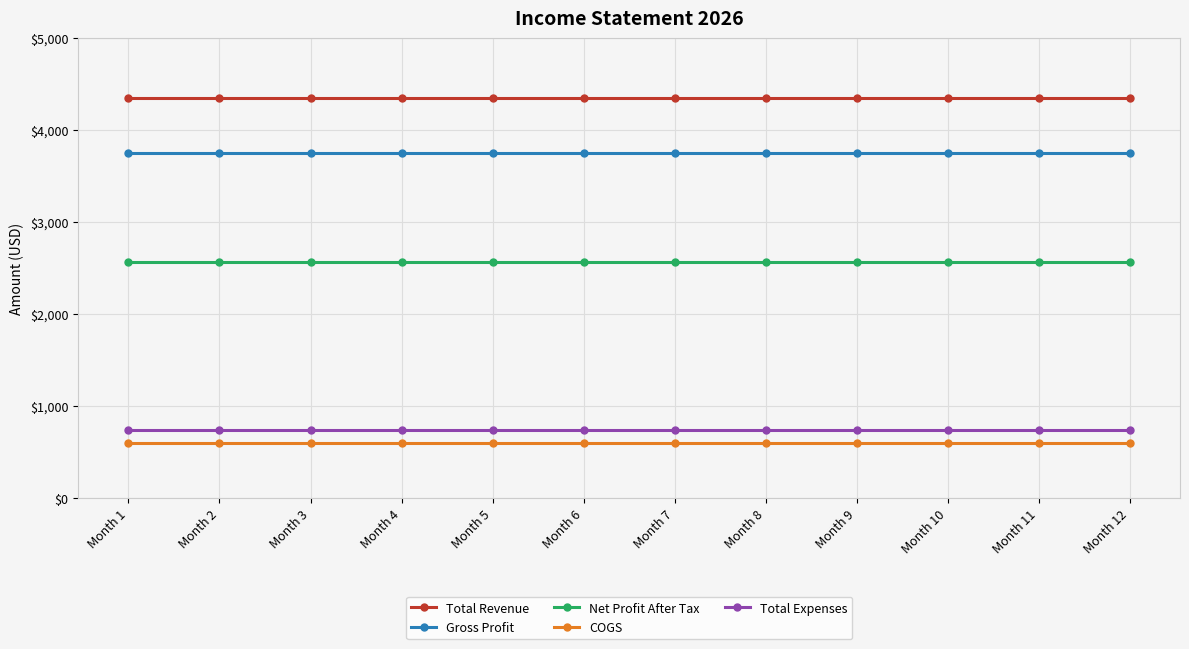

How many distinct data groups are displayed?

5